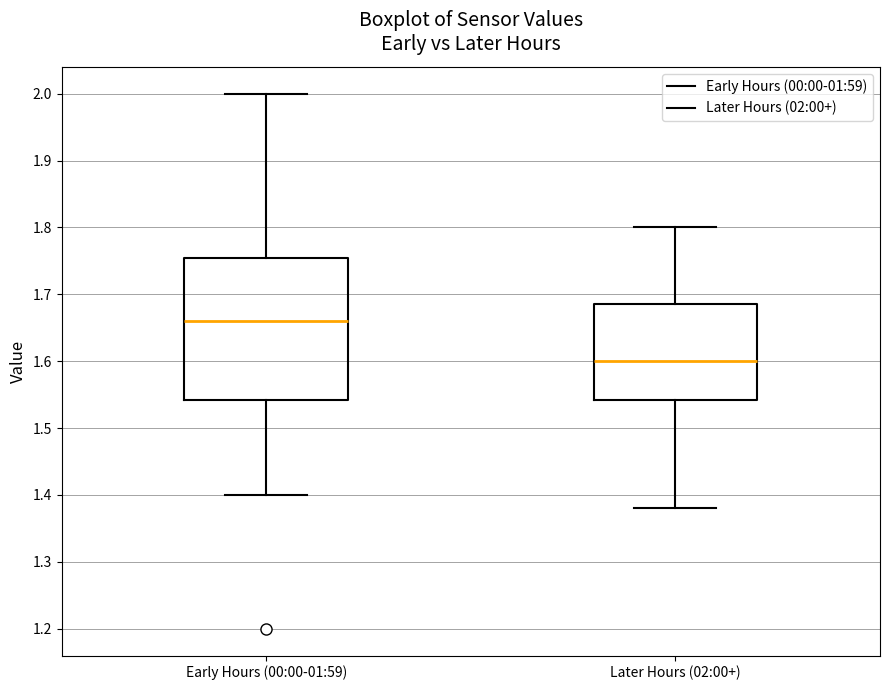

Where is the upper edge of the box for Later Hours (02:00+) on the y-axis? The values are not printed on the chart, so give them approximately, as read against the axis.

1.69